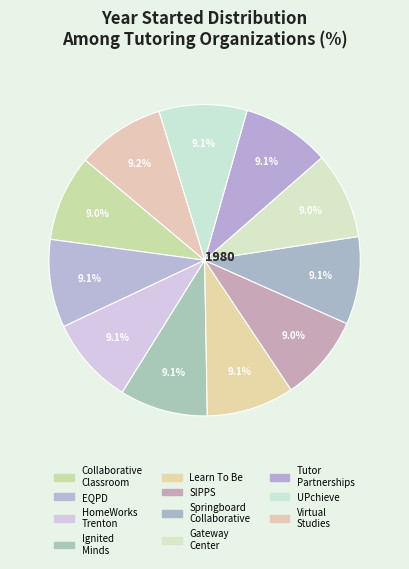

How many segments does this pie chart have?

11